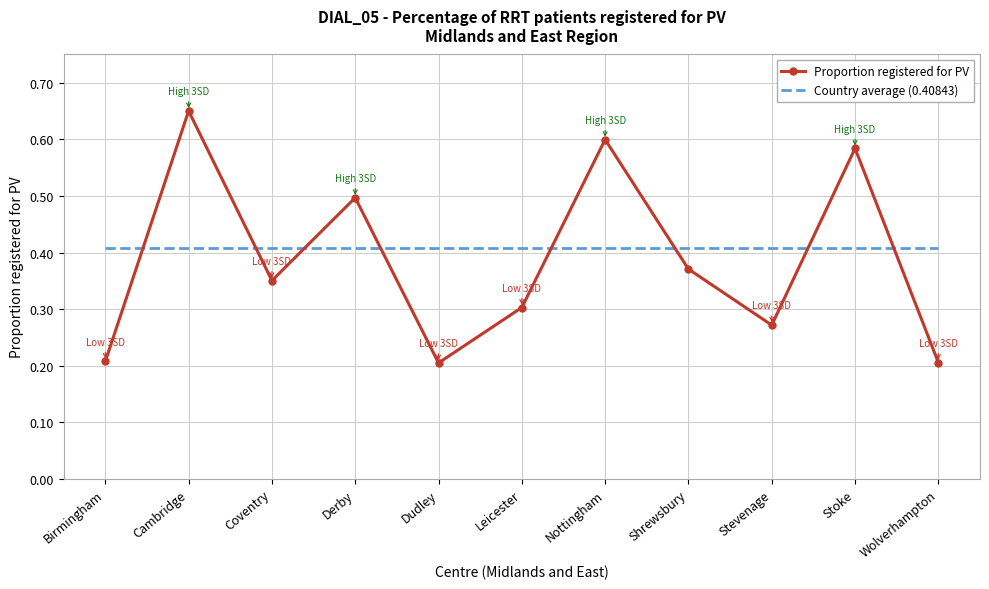

Which category has the highest value in the Proportion registered for PV series?

Cambridge